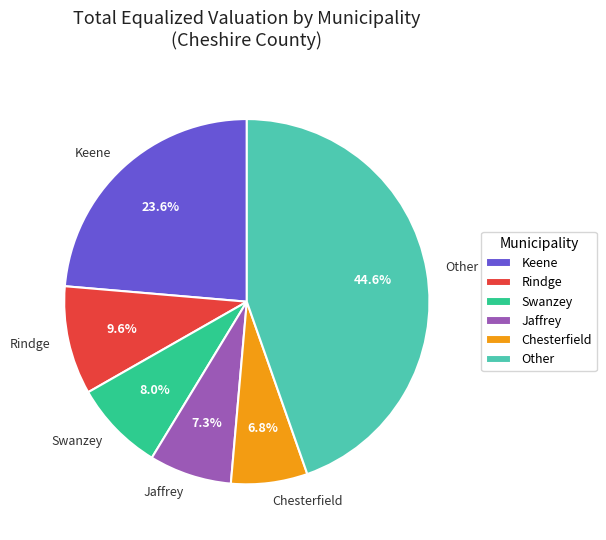

Count the number of slices in the pie.

6